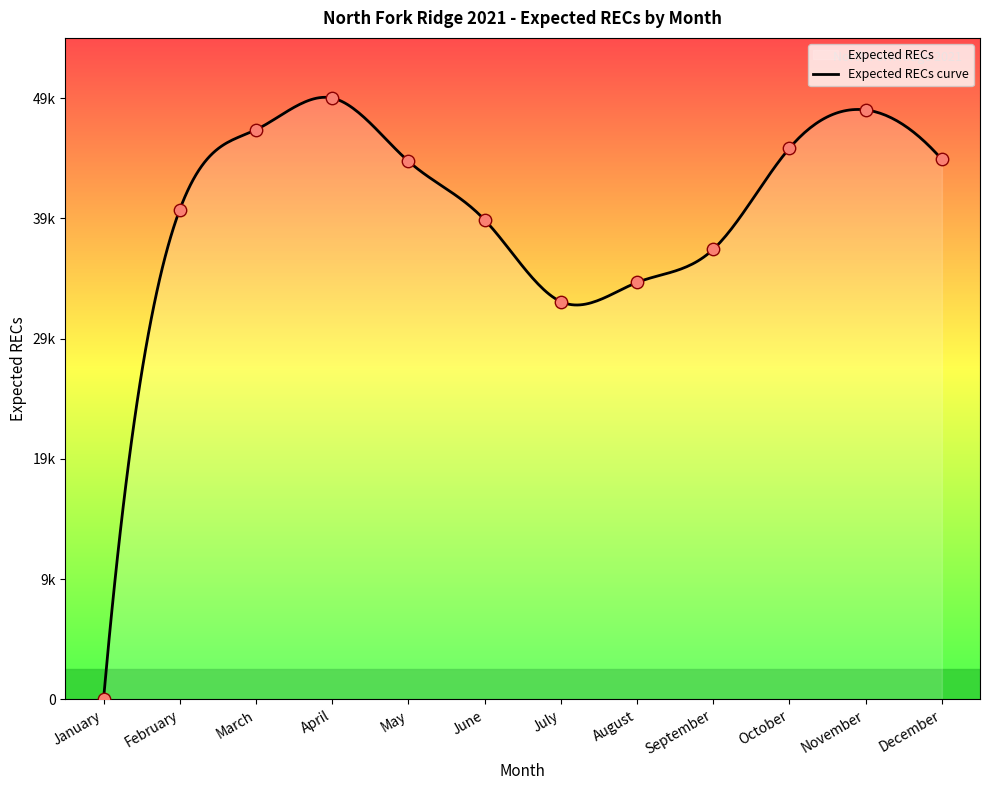

What is the change in value from May to August?

-9953.9